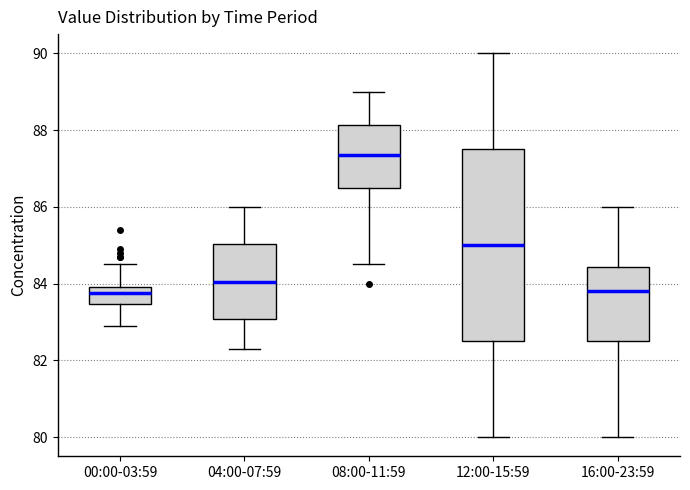

Which box is the tallest, from its lower edge to its upper edge?

12:00-15:59